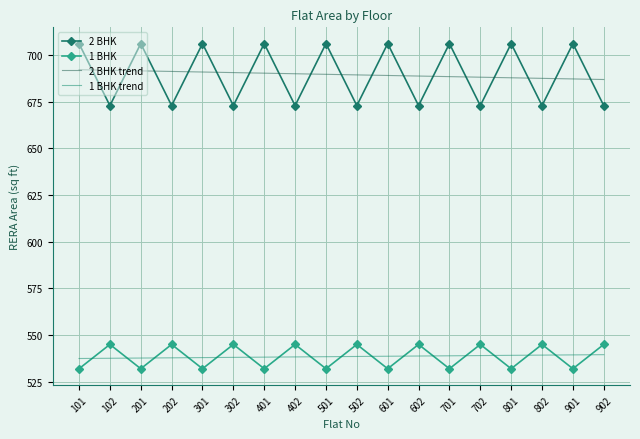

At which category does 1 BHK reach its first local valley?

201